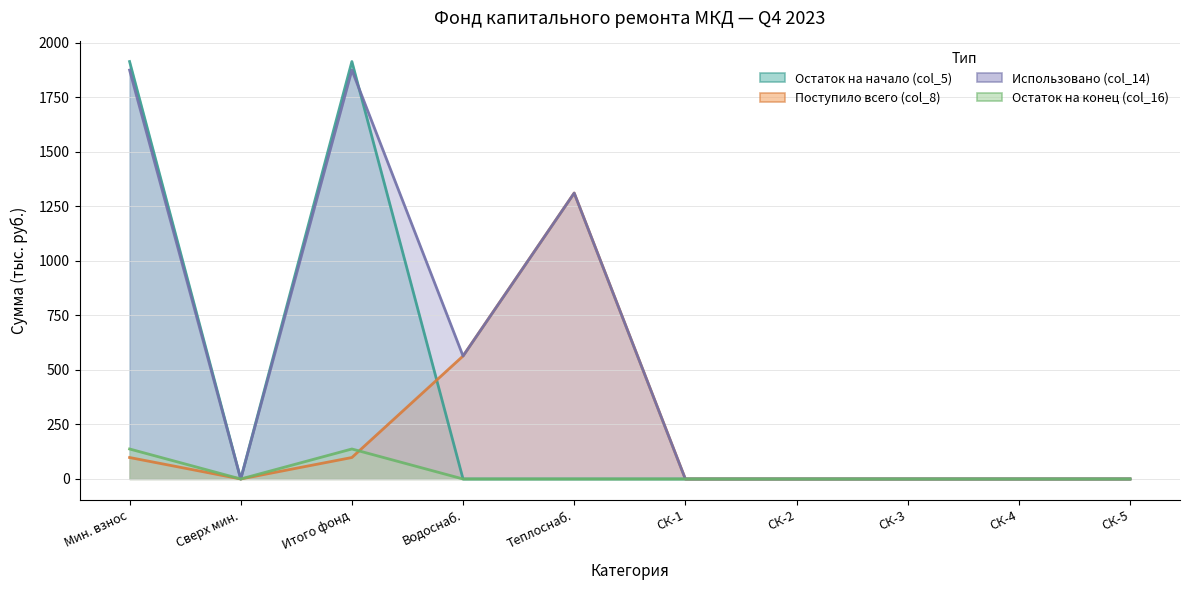

The value of Остаток на конец (col_16) at Теплоснаб. is 0.0. True or false?

True